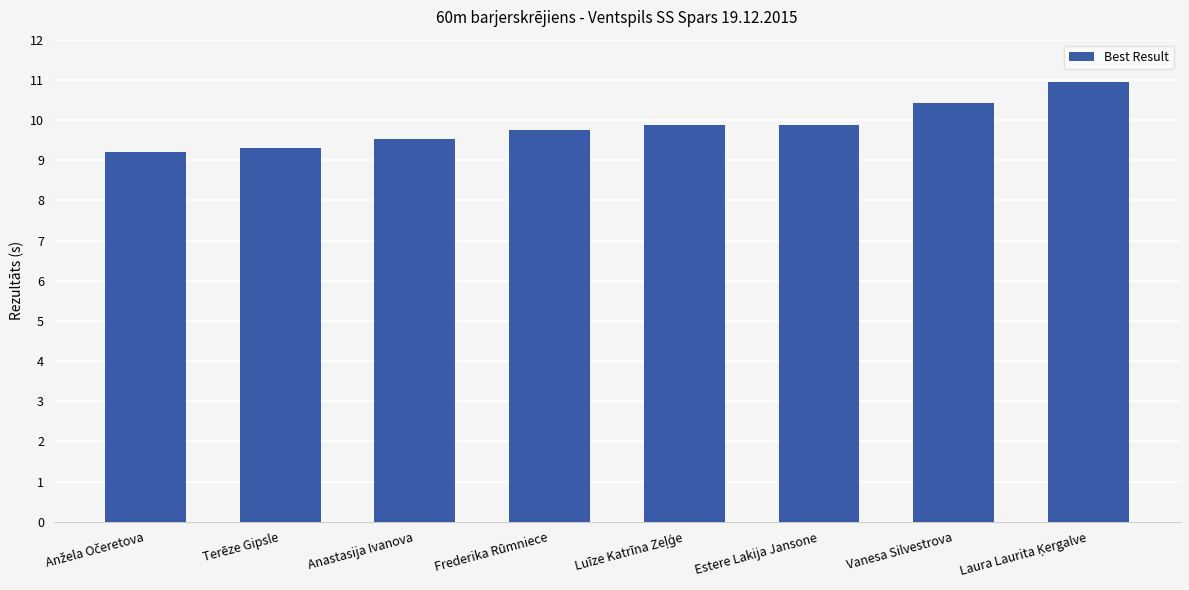

What is the average value?

9.9